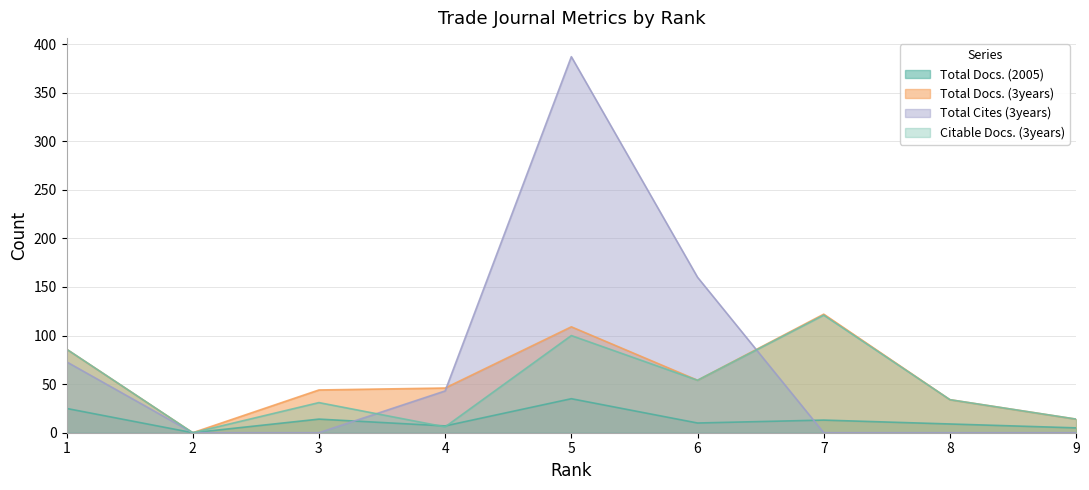

Rank the categories by Total Docs. (2005) value from highest to lowest.

5, 1, 3, 7, 6, 8, 4, 9, 2